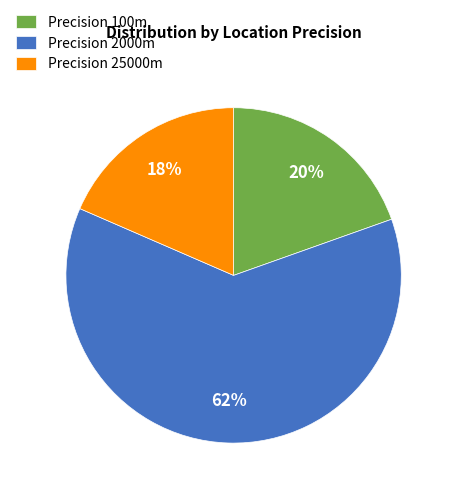

To the nearest percent, what is the difference between the Precision 100m and Precision 2000m slice percentages?

42%